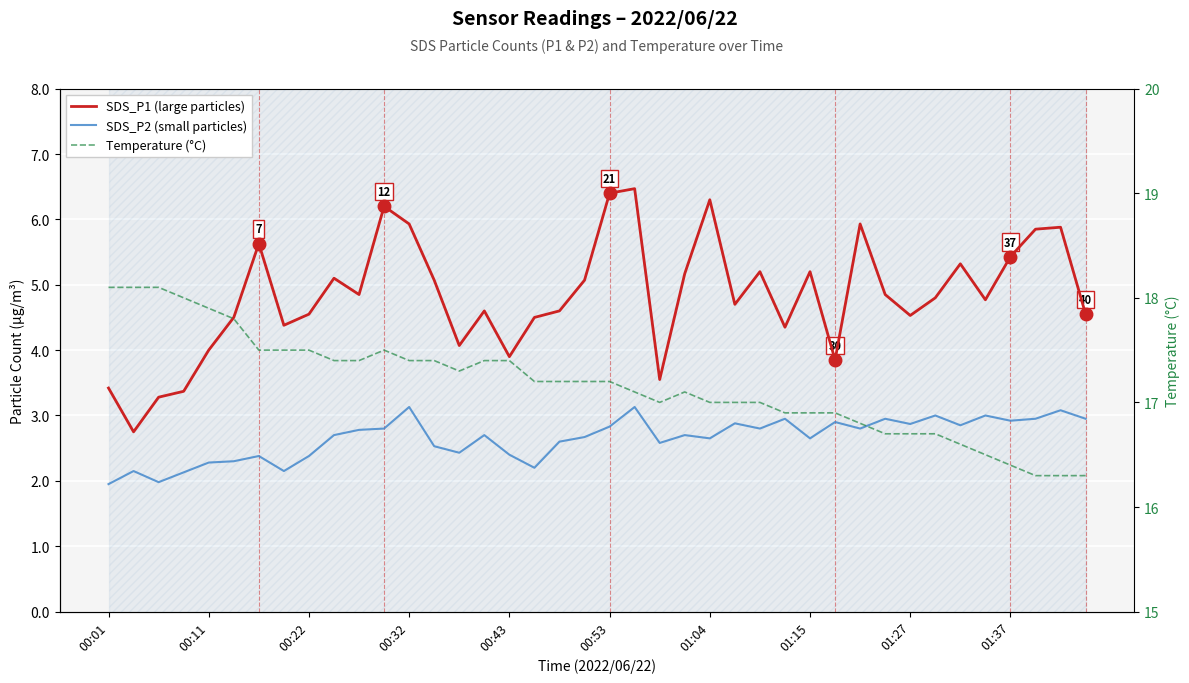

True or false: Temperature (°C) and SDS_P2 (small particles) cross at least once.

False